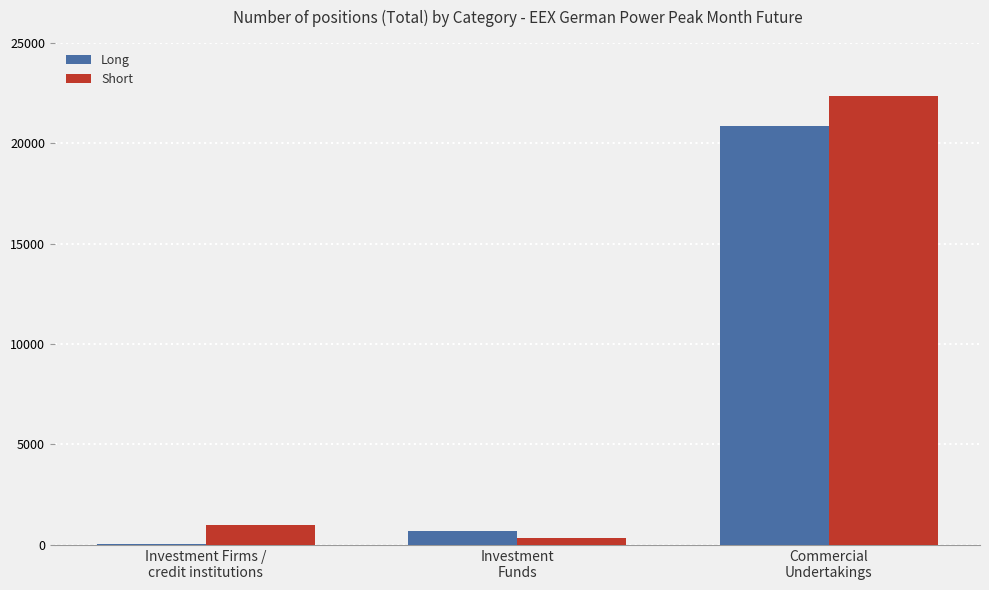

What is the sum of all Long values?

21592